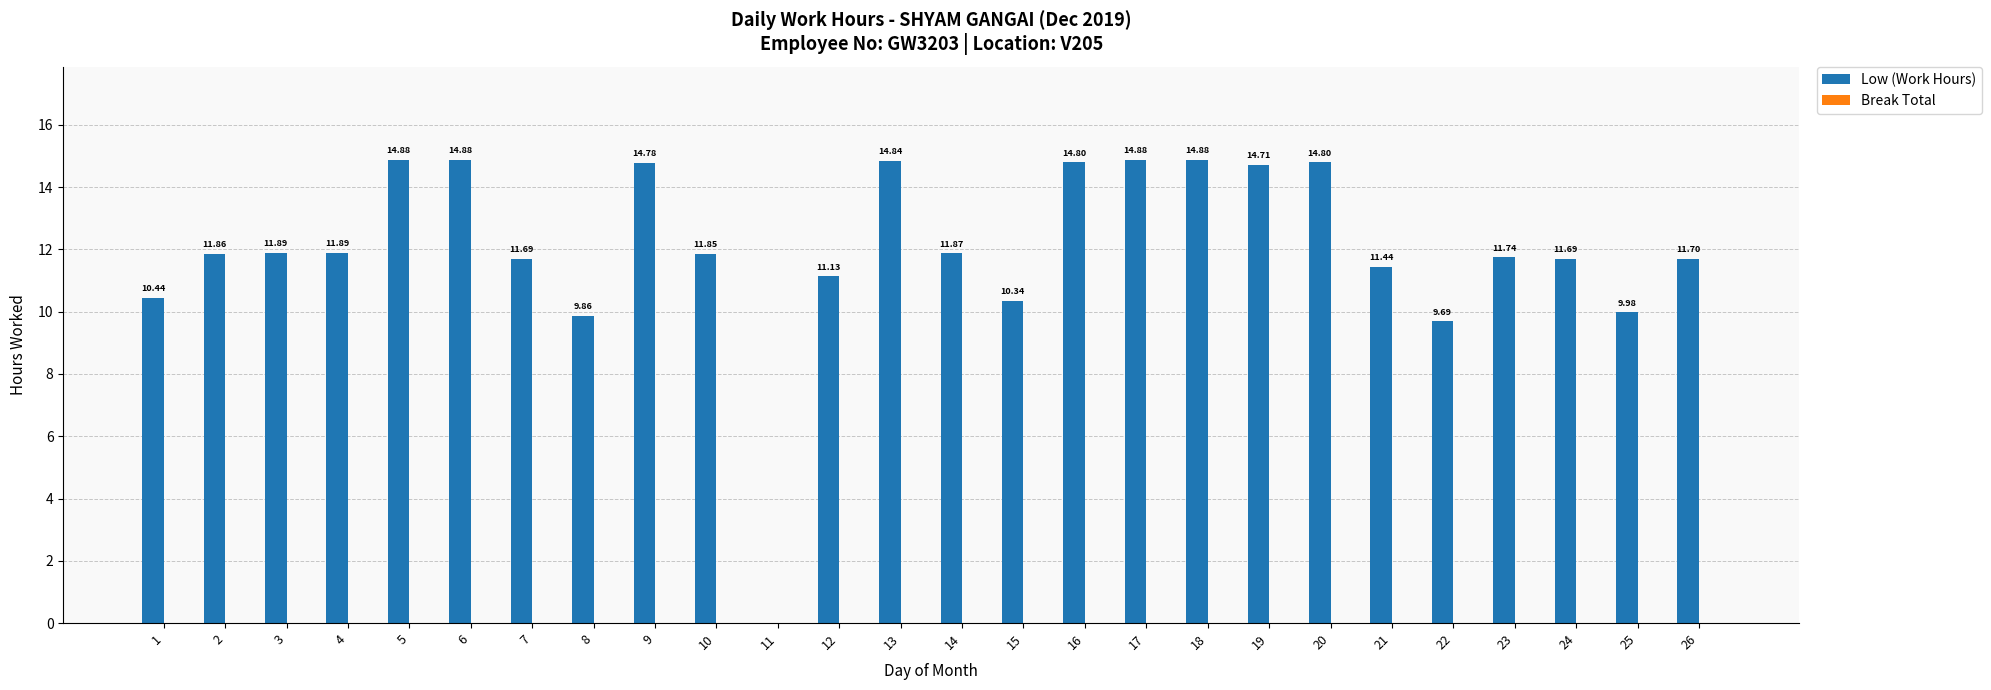

What is the sum of all values?

312.5